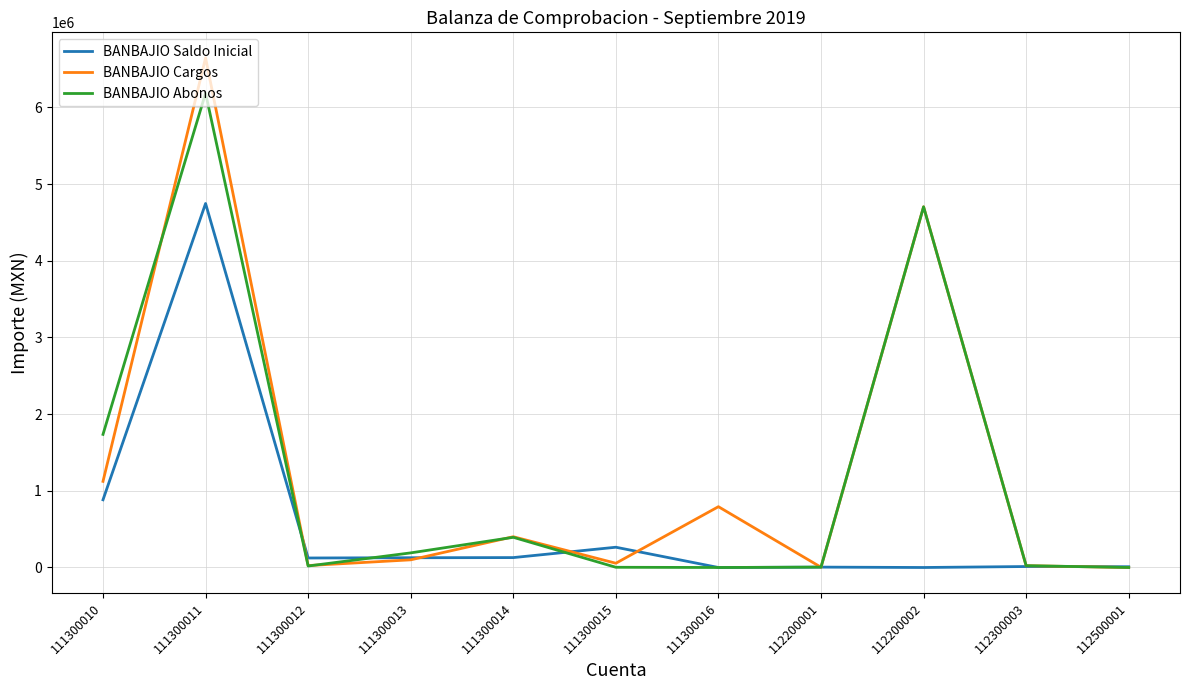

What is the greatest value displayed?

6646976.0